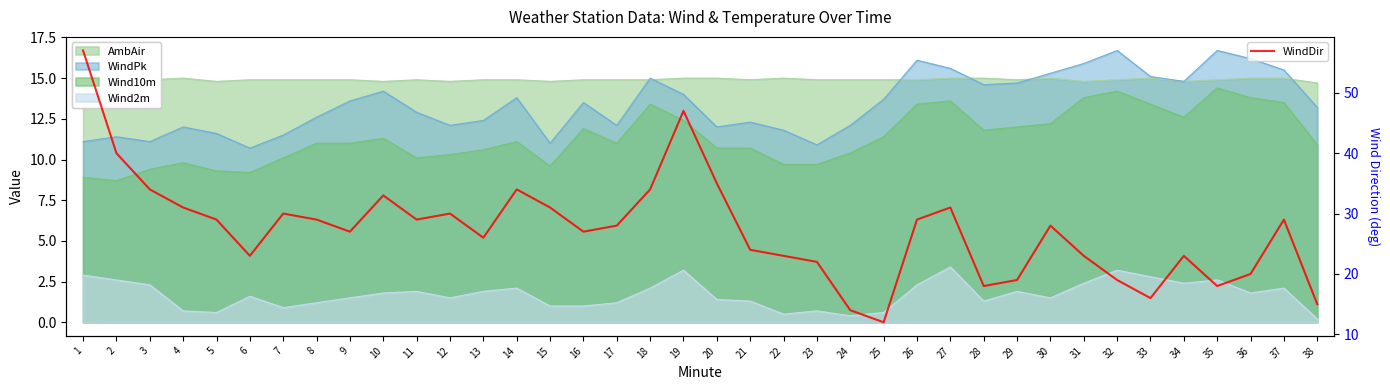

True or false: the data shows 77 at 19.

False